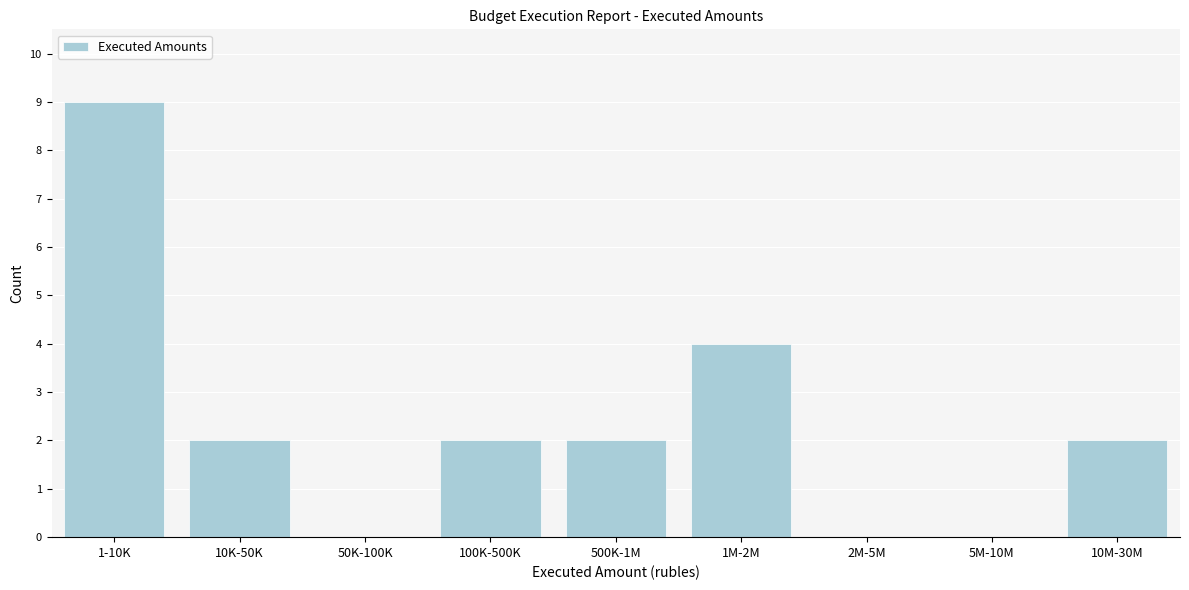

Reading left to right, what are all the values shown in this chart?

1-10K=9	10K-50K=2	50K-100K=0	100K-500K=2	500K-1M=2	1M-2M=4	2M-5M=0	5M-10M=0	10M-30M=2